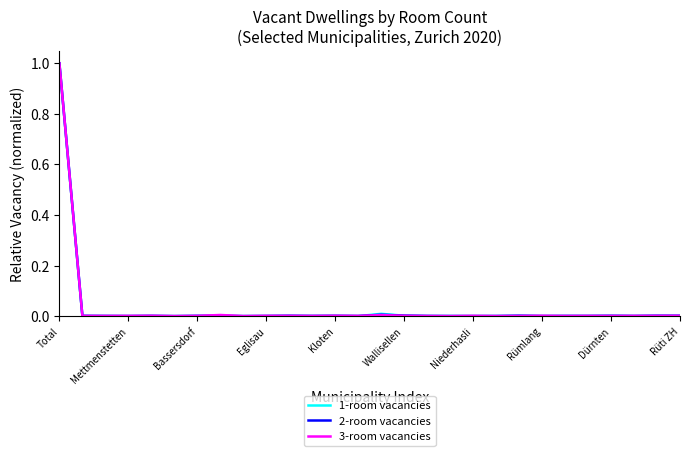

Count the number of categories in the chart.

28